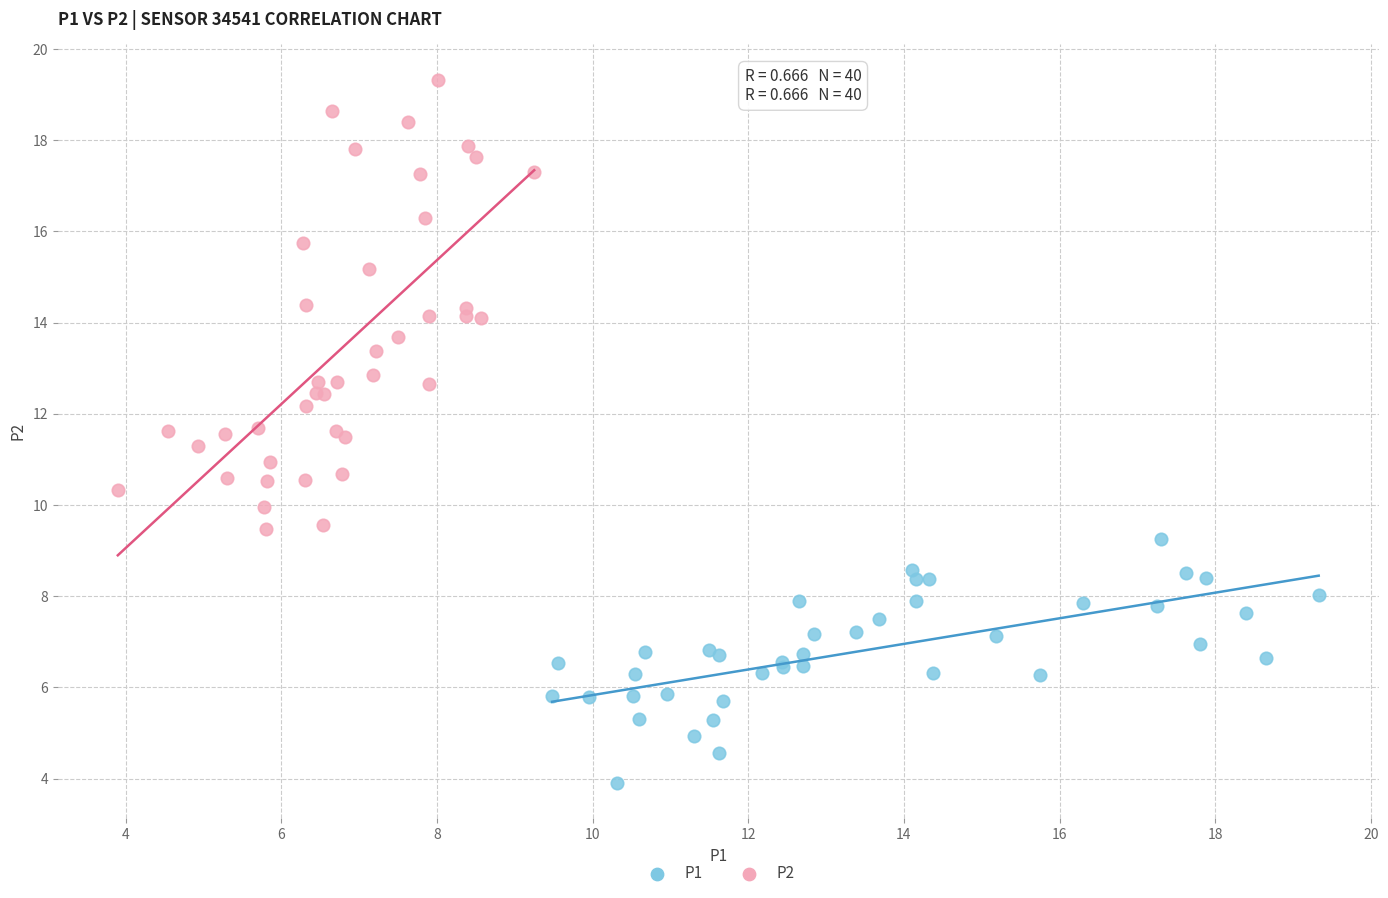

What are all the series names shown in the legend?

P1, P2